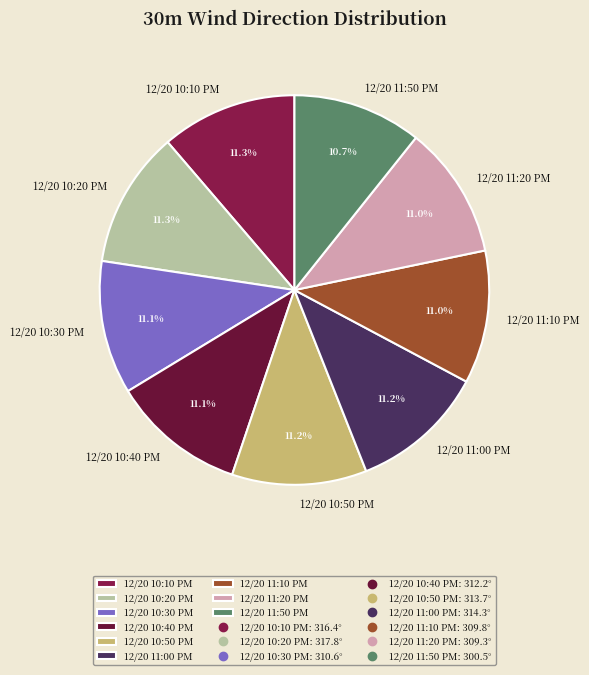

Does any single category account for the majority?

No